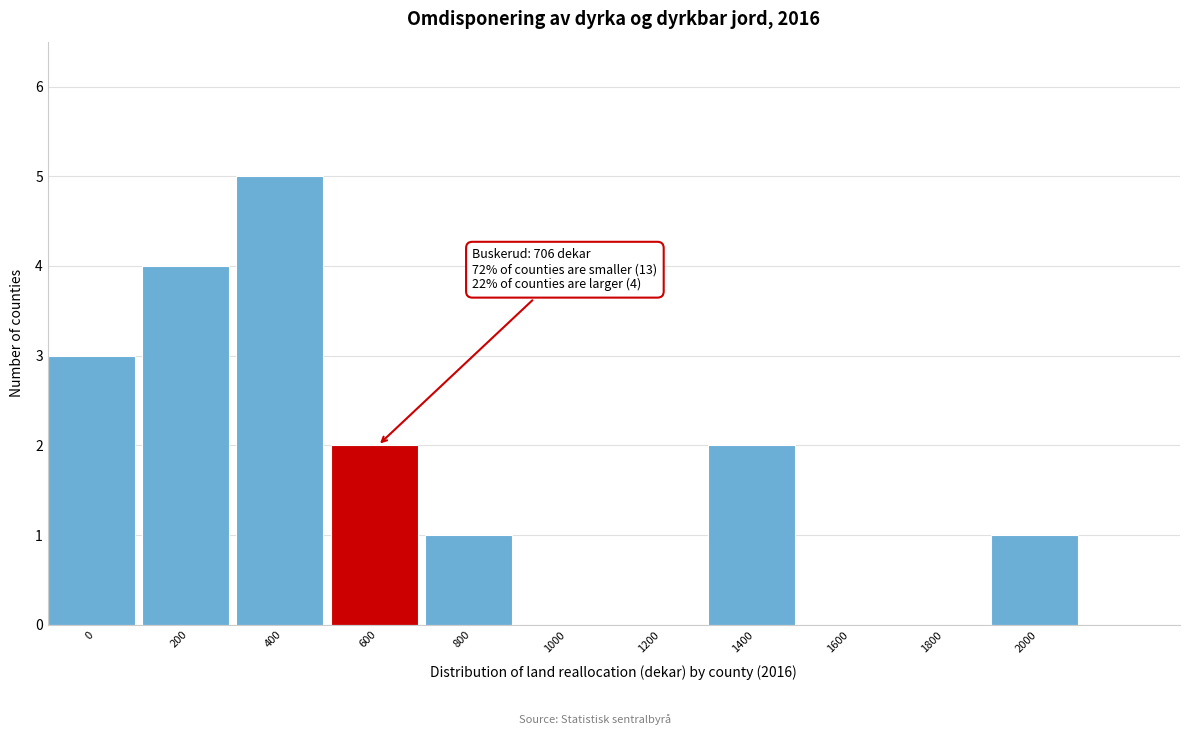

Reading left to right, list all the values displayed in this chart.

0=3	200=4	400=5	600=2	800=1	1000=0	1200=0	1400=2	1600=0	1800=0	2000=1